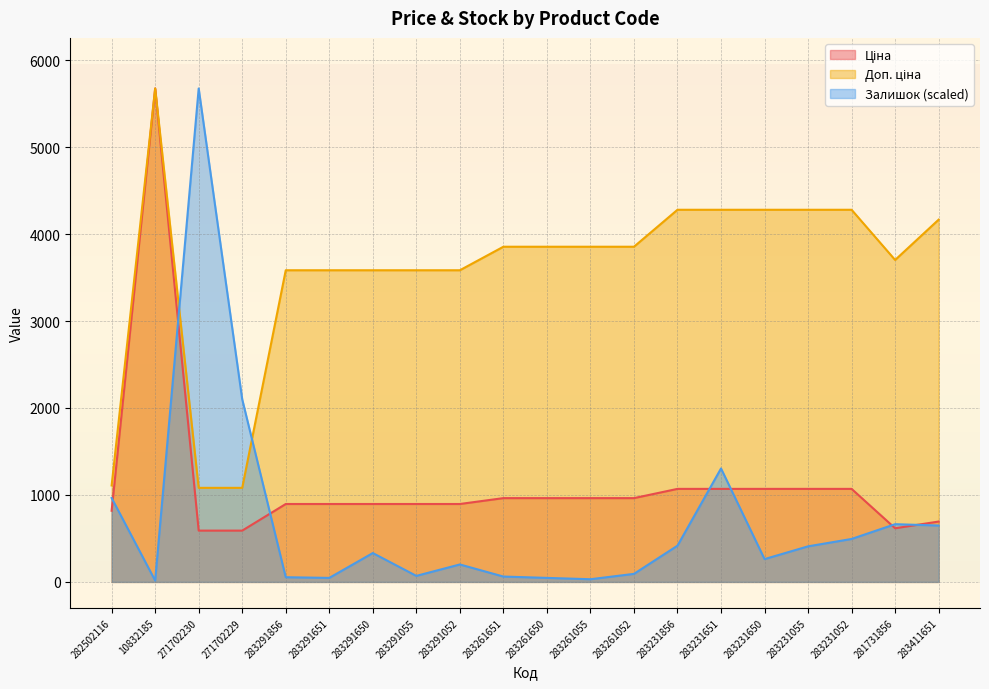

Reading left to right, transcribe all the data shown in this chart.

Ціна: 818.5	5673.8	589.9	589.9	895.9	895.9	895.9	895.9	895.9	963.5	963.5	963.5	963.5	1069.8	1069.8	1069.8	1069.8	1069.8	617.0	694.3
Доп. ціна: 1109.2	5673.8	1081.7	1081.7	3583.6	3583.6	3583.6	3583.6	3583.6	3854.0	3854.0	3854.0	3854.0	4279.1	4279.1	4279.1	4279.1	4279.1	3701.9	4165.6
Залишок: 964.9	15.4	5673.8	2099.7	54.0	46.3	331.9	69.5	200.7	61.8	46.3	30.9	92.6	416.9	1304.6	262.5	409.1	494.0	663.9	648.4